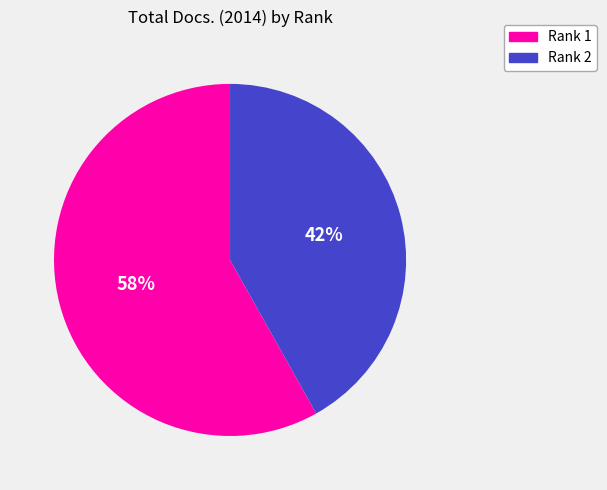

What is the largest slice in the pie chart?

Rank 1